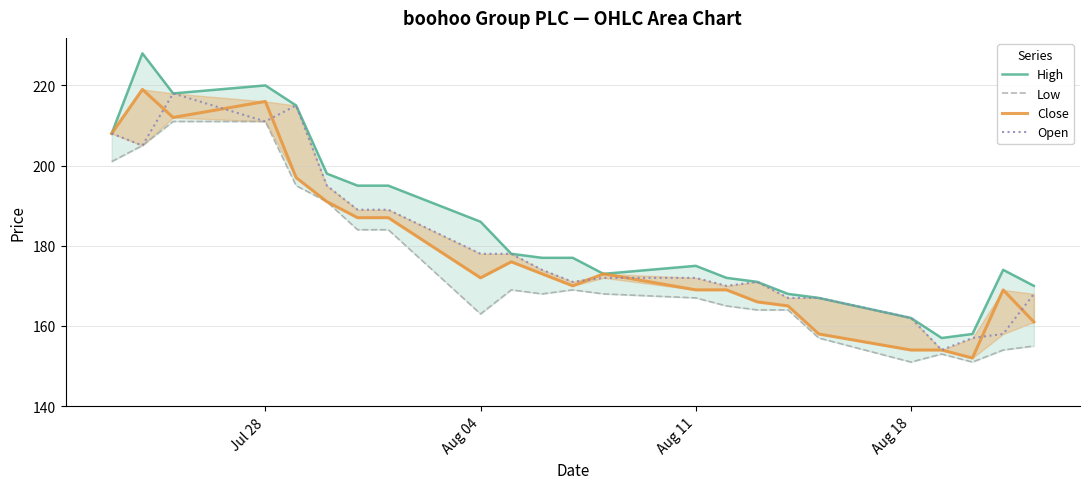

Reading left to right, transcribe all the data shown in this chart.

High: 208	228	218	220	215	198	195	195	186	178	177	177	173	175	172	171	168	167	162	157	158	174	170
Low: 201	205	211	211	195	191	184	184	163	169	168	169	168	167	165	164	164	157	151	153	151	154	155
Close: 208	219	212	216	197	191	187	187	172	176	173	170	173	169	169	166	165	158	154	154	152	169	161
Open: 208	205	218	211	215	195	189	189	178	178	174	171	172	172	170	171	167	167	162	154	157	158	168